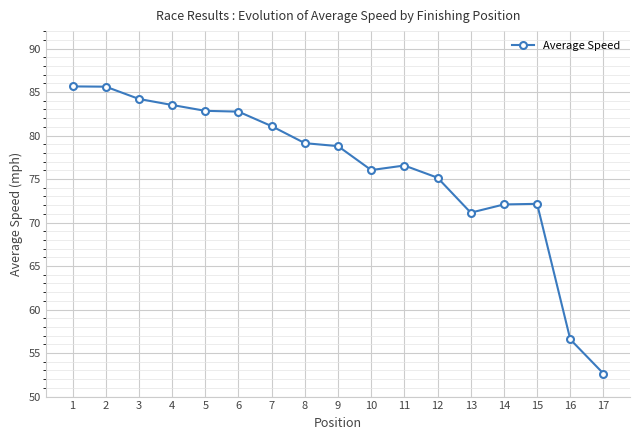

What is the difference between the values at 11 and 16?

20.0